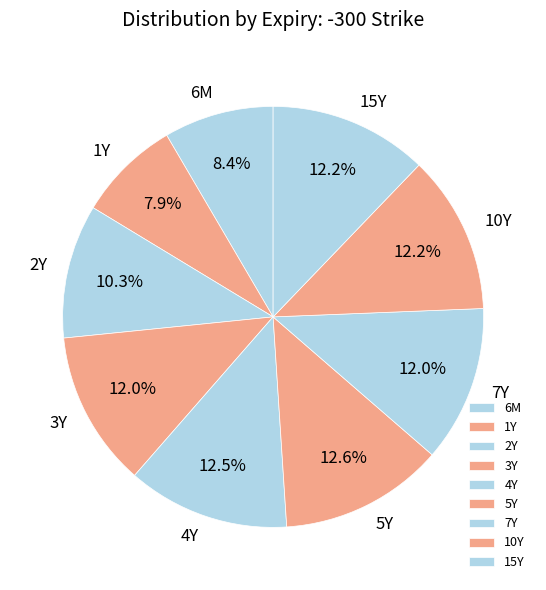

The 2Y slice represents 10% of the pie. True or false?

True